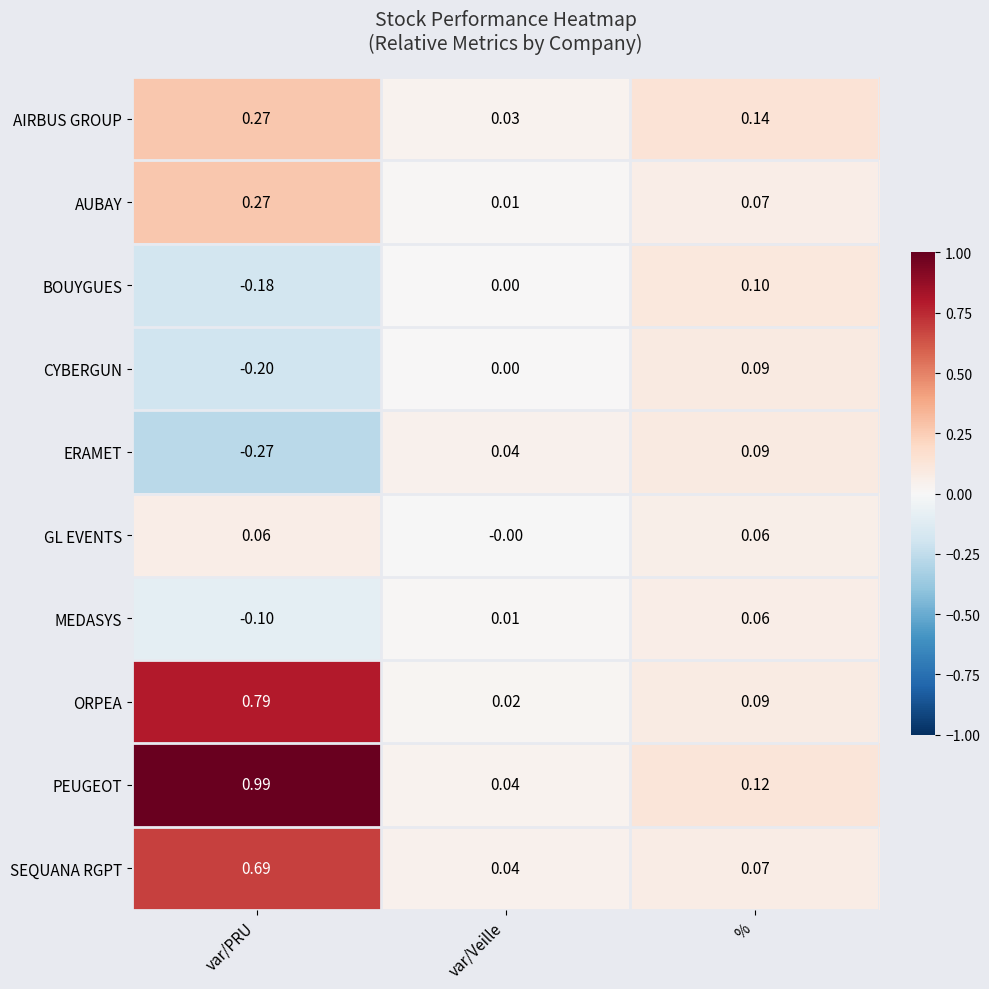

Which series has the largest range (max minus min)?

PEUGEOT